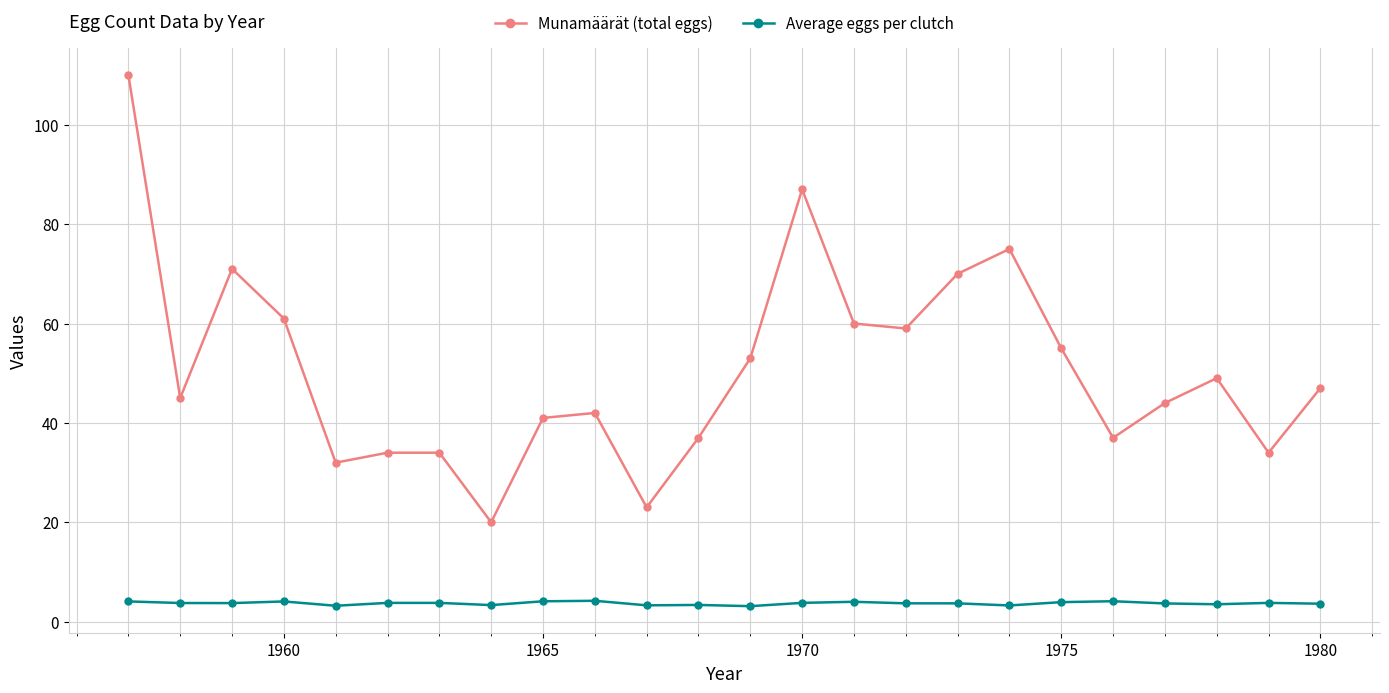

Which series has the largest range (max minus min)?

Munamäärät (total eggs)